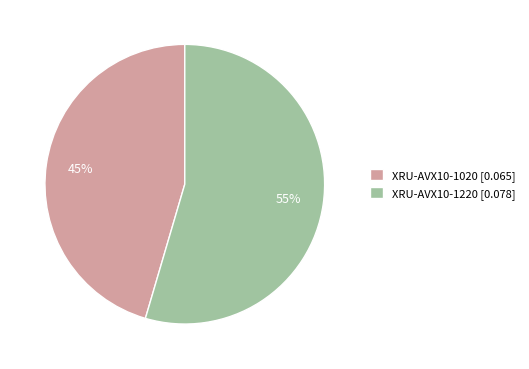

To the nearest percent, what is the average slice percentage?

50%